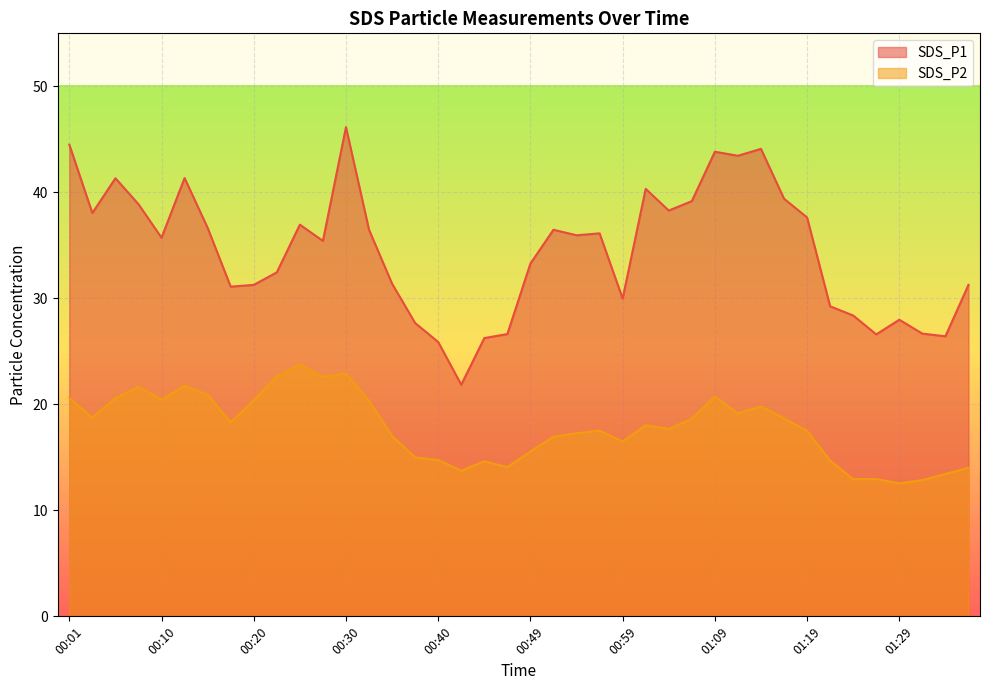

Reading left to right, what are all the values shown in this chart?

SDS_P1: 44.5	38.0	41.3	38.9	35.7	41.4	36.6	31.1	31.3	32.5	37.0	35.4	46.1	36.5	31.4	27.7	25.9	21.9	26.2	26.6	33.3	36.5	36.0	36.1	30.0	40.3	38.3	39.2	43.8	43.5	44.1	39.4	37.6	29.2	28.4	26.6	28.0	26.7	26.4	31.3
SDS_P2: 20.6	18.8	20.6	21.6	20.4	21.8	20.9	18.3	20.4	22.6	23.8	22.6	22.9	20.3	17.0	15.0	14.8	13.7	14.6	14.1	15.6	16.9	17.3	17.5	16.5	18.0	17.7	18.6	20.7	19.1	19.8	18.7	17.5	14.7	12.9	12.9	12.6	12.8	13.4	14.0